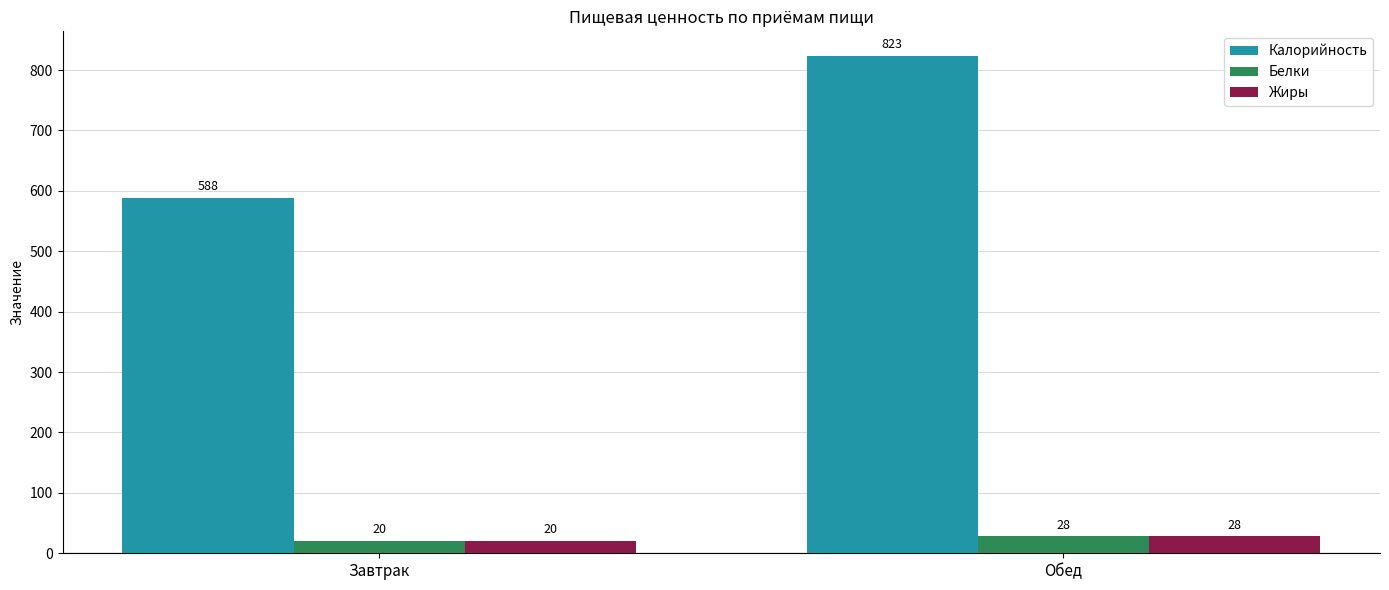

What is the difference between the Белки values at Завтрак and Обед?

8